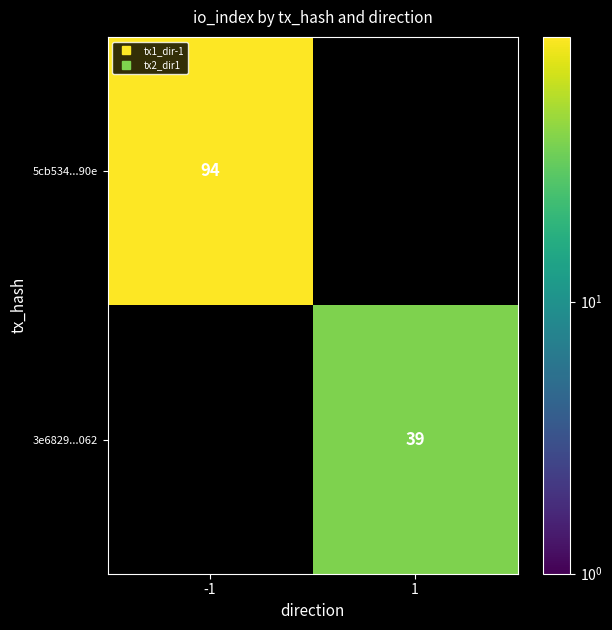

List the series in order of their overall mean, lowest first.

3e6829...062, 5cb534...90e